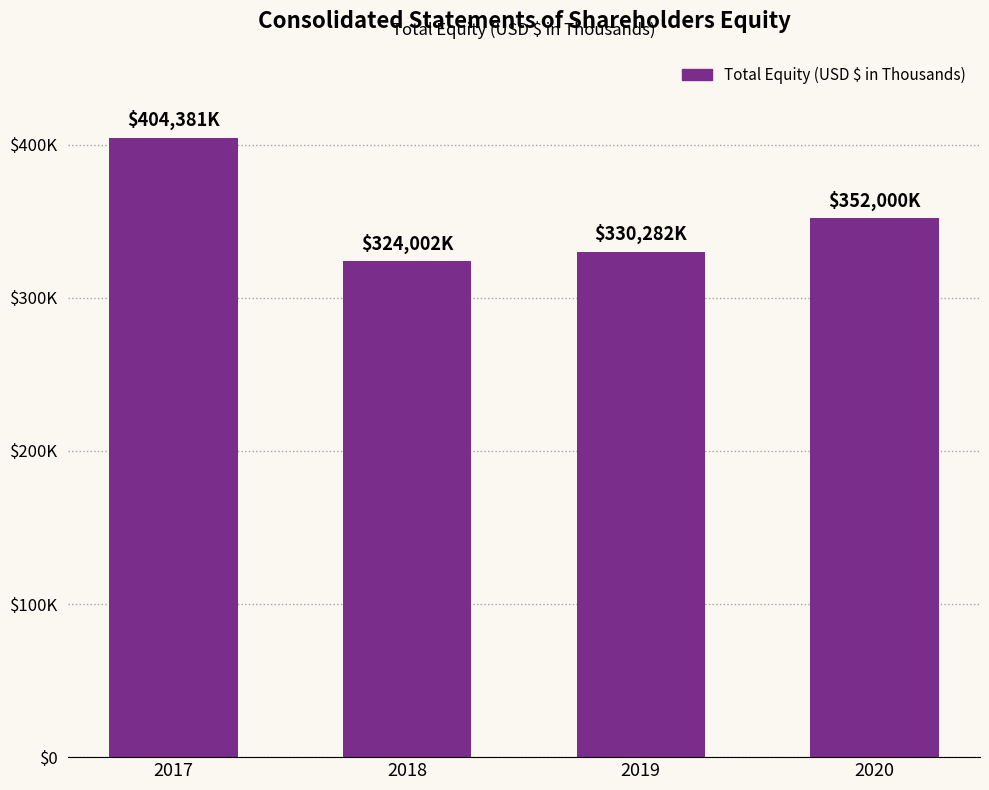

List the labels in order of value, smallest first.

2018, 2019, 2020, 2017